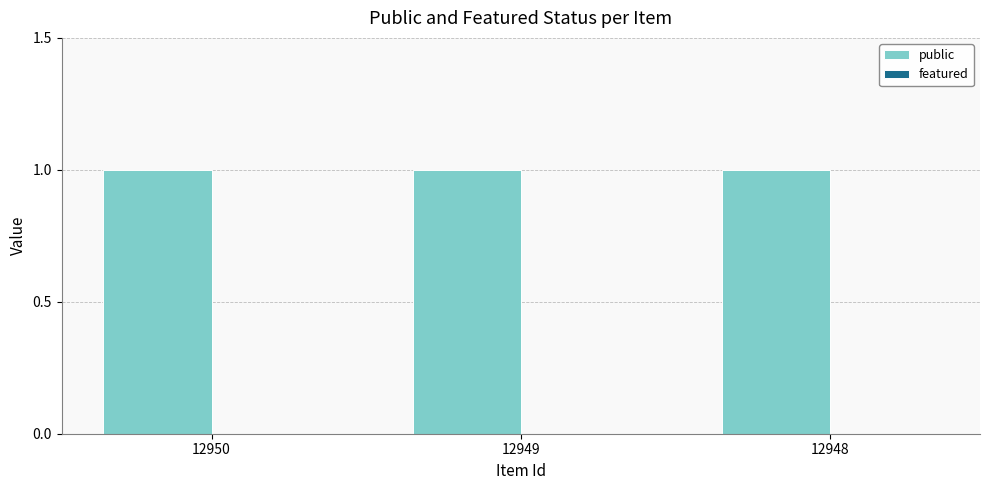

Is the value of featured at 12950 greater than the value of public at 12948?

No